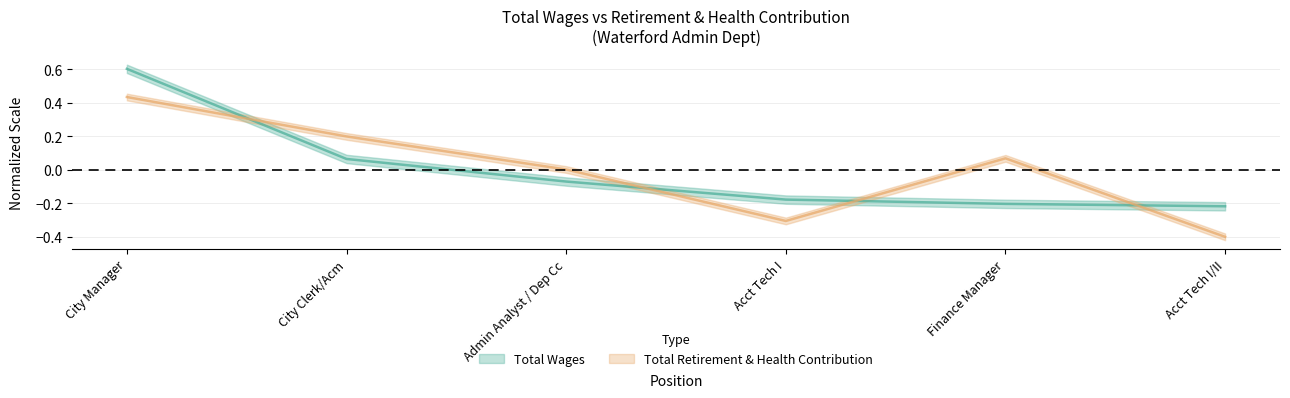

Reading left to right, extract all data points from this chart.

Total Wages: 0.6	0.1	-0.1	-0.2	-0.2	-0.2
Total Retirement & Health Contribution: 0.4	0.2	0.0	-0.3	0.1	-0.4